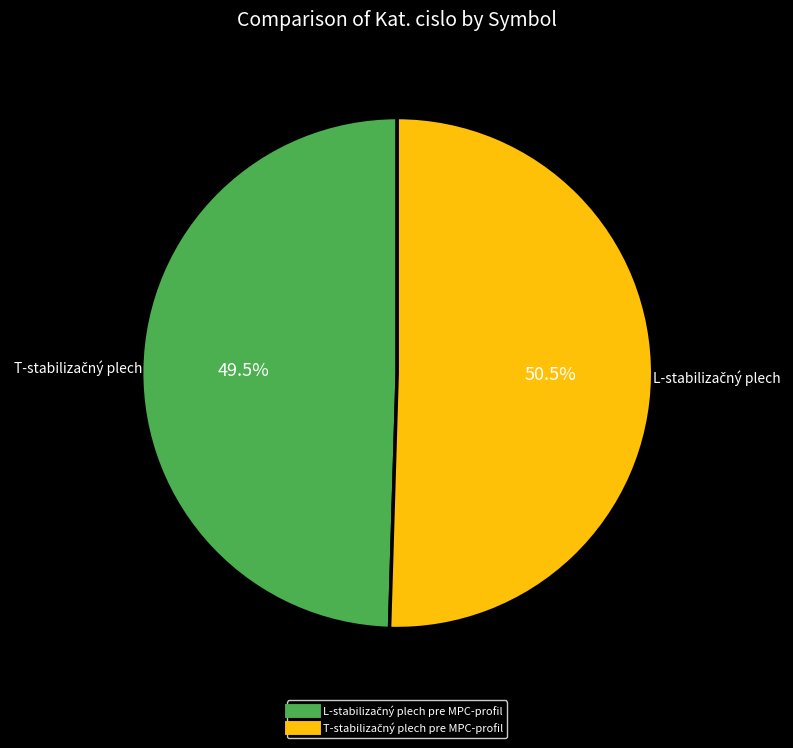

Does any single category account for the majority?

Yes